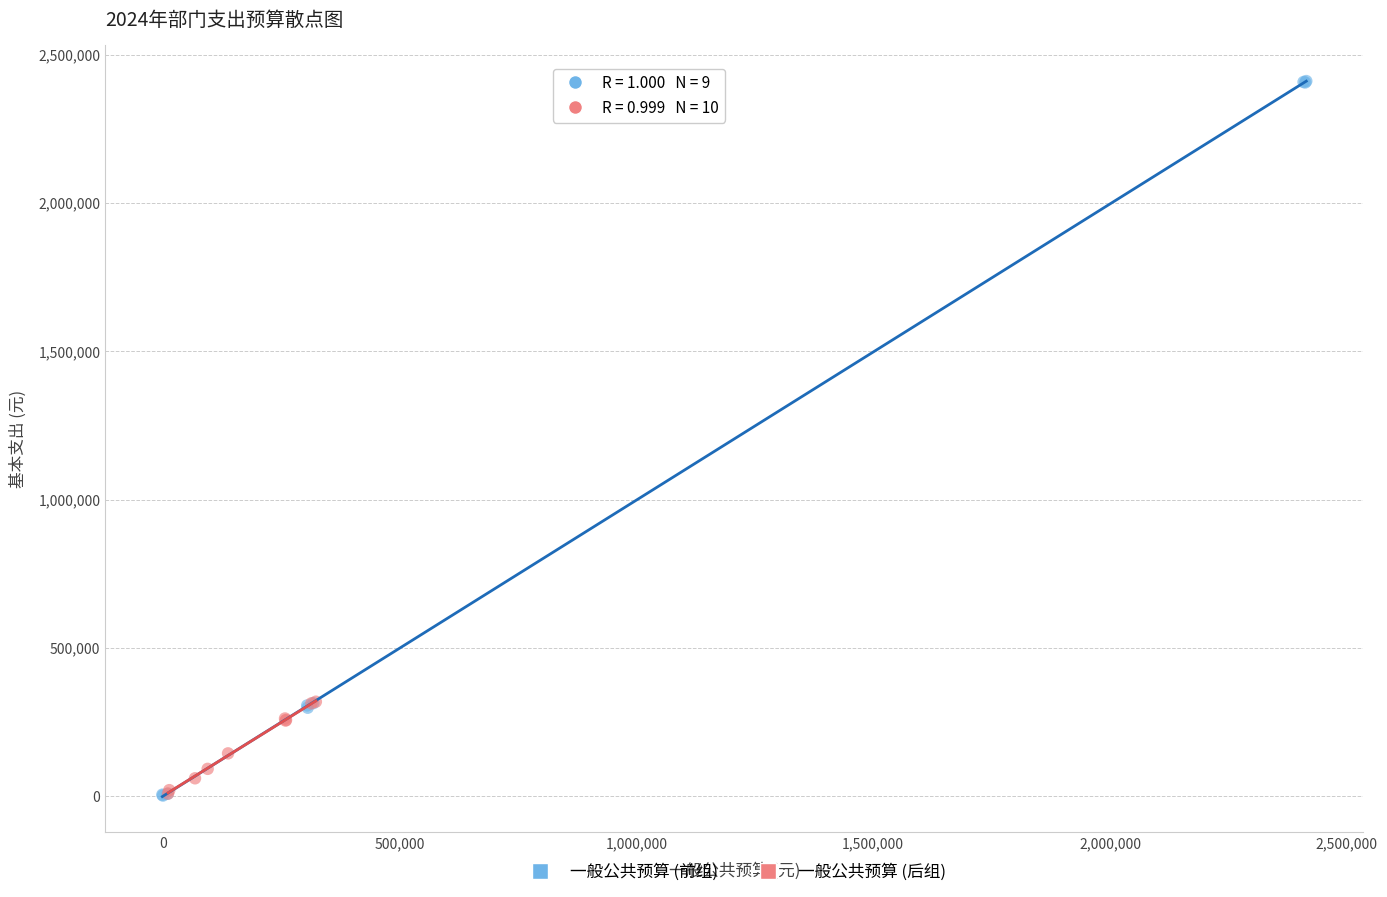

Which series has the largest Y range (max minus min)?

一般公共预算 (前组)